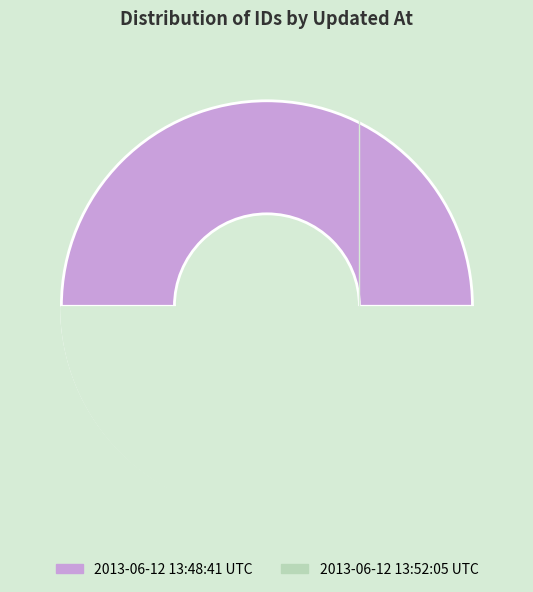

Is it true that 2013-06-12 13:48:41 UTC is 50% of the pie?

True